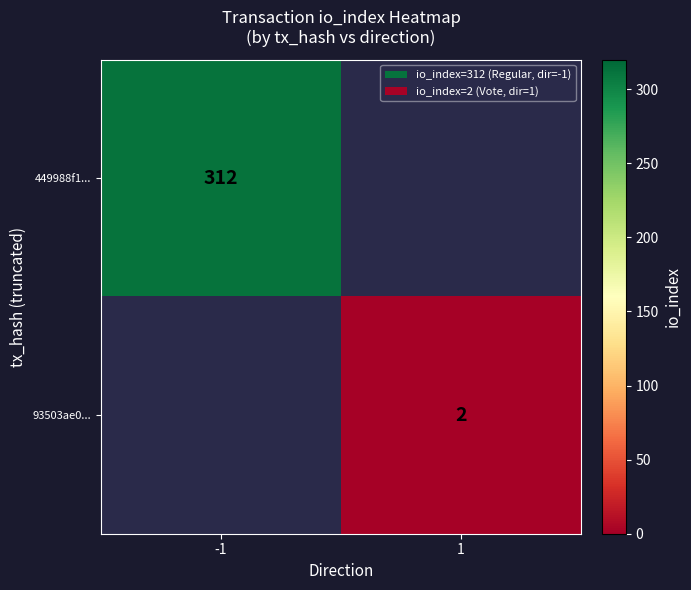

At how many categories does at least one series exceed 203?

1